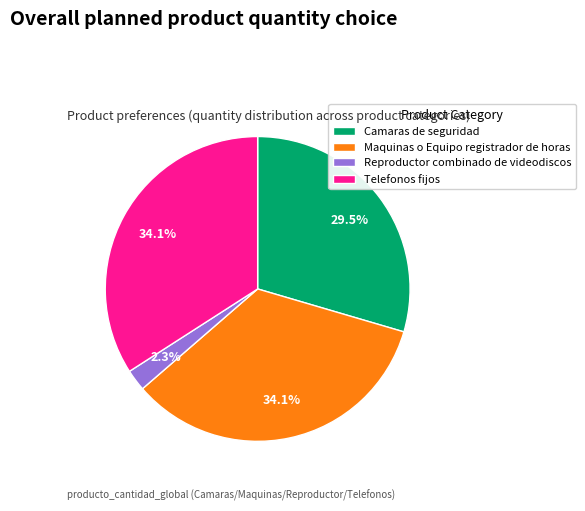

How many slices are in this pie chart?

4